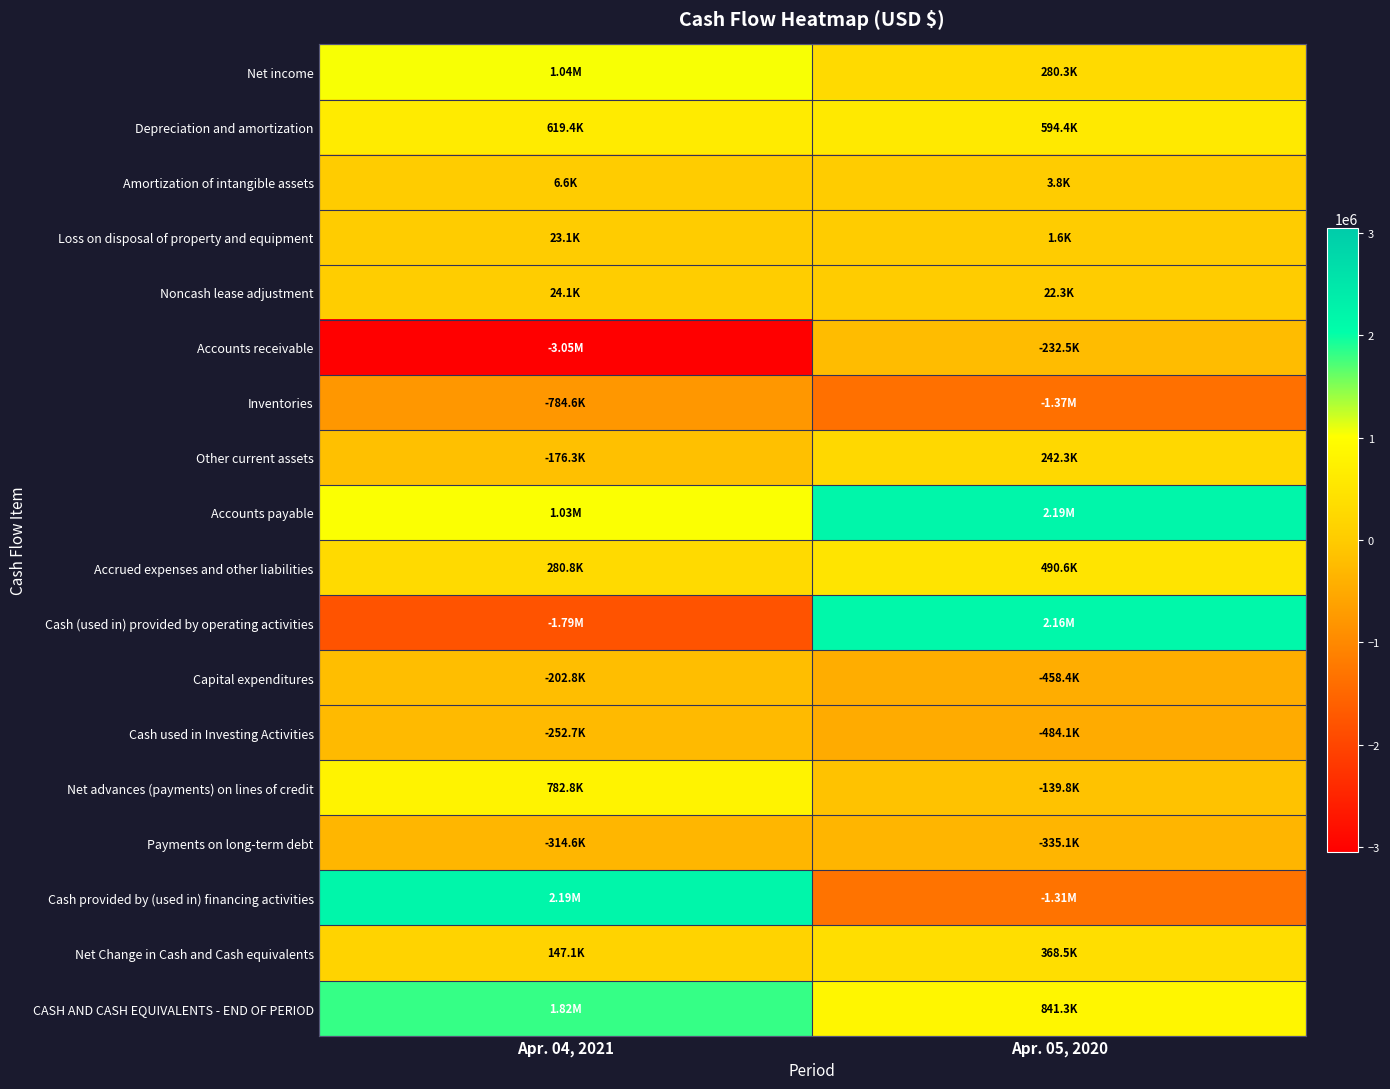

At which category does the chart reach its minimum across all series?

Apr. 04, 2021